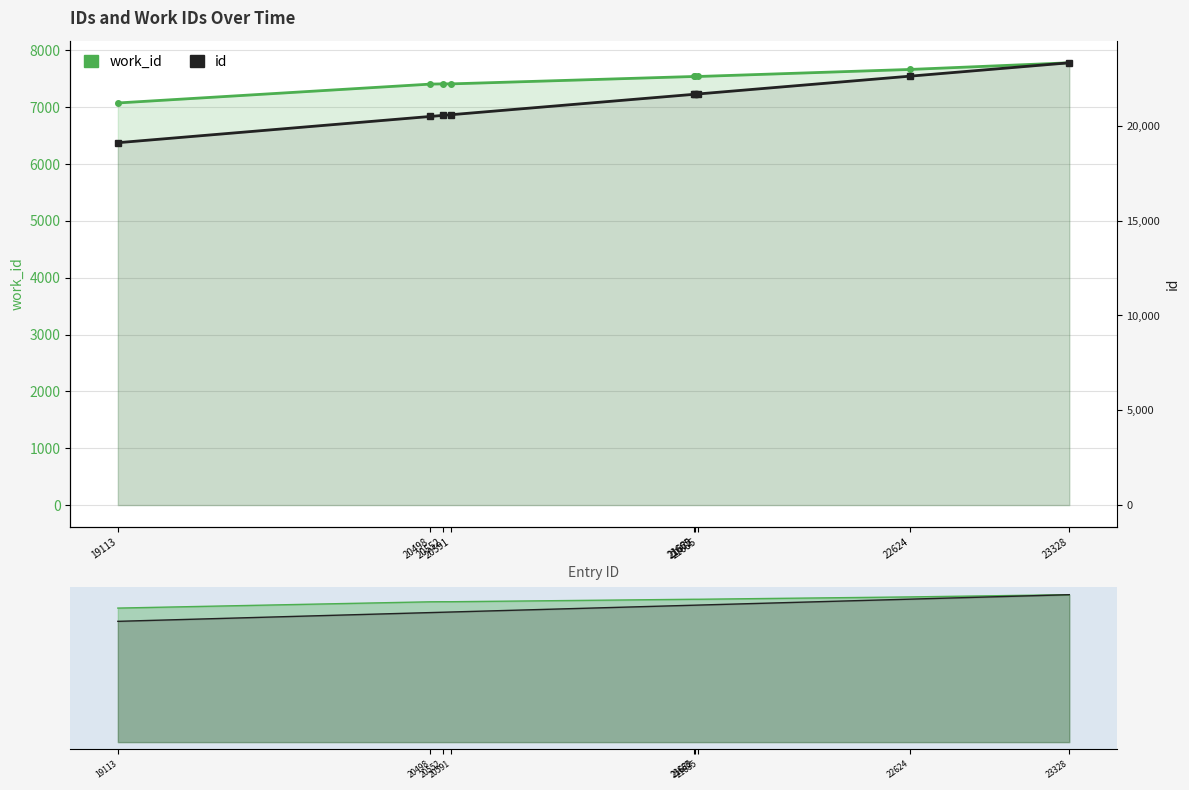

How many lines are shown in the chart?

2